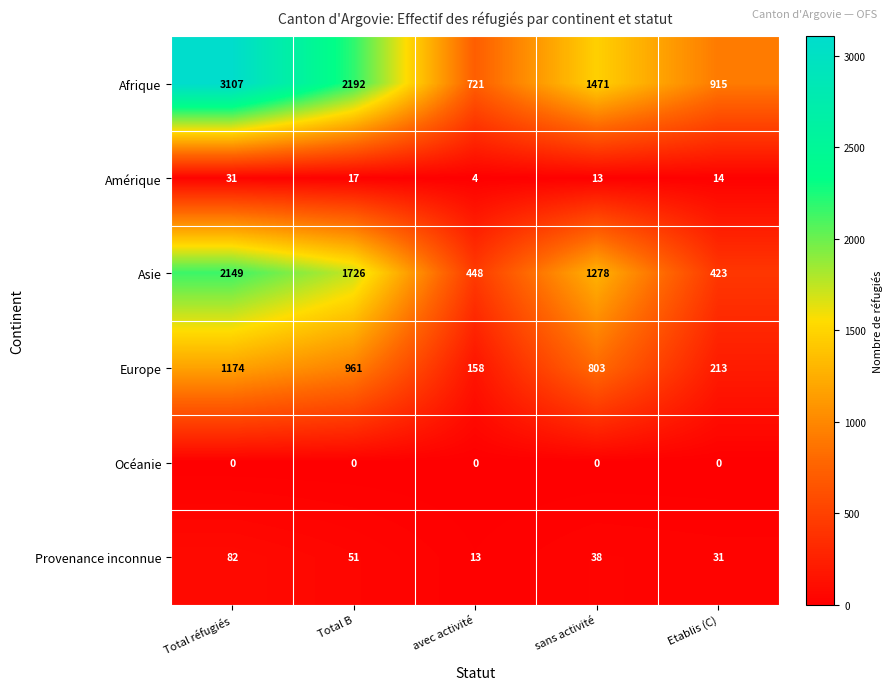

Between Total réfugiés and sans activité, which series saw the biggest shift?

Afrique